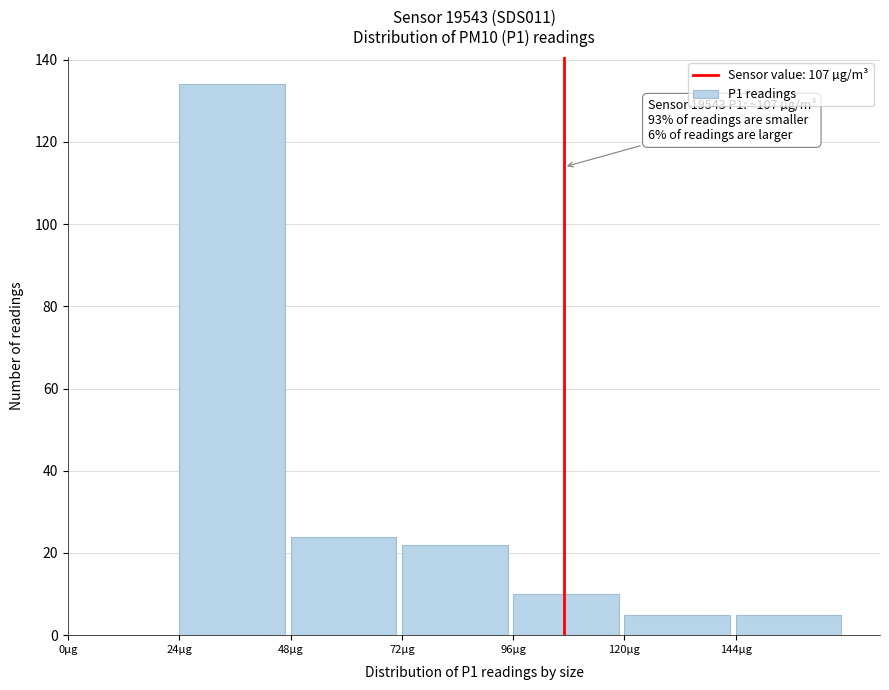

Which range on the x-axis has the tallest bar?

24 to 48